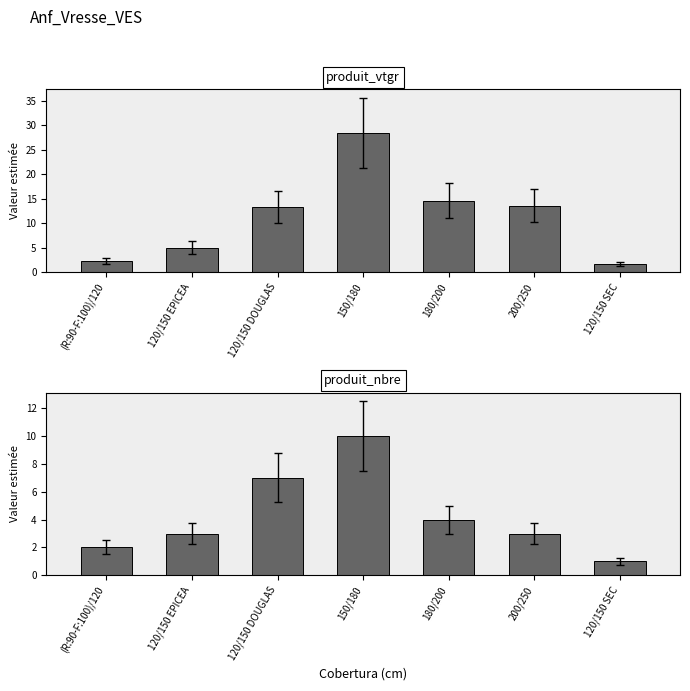

At which label does produit_vtgr first exceed 13?

120/150 DOUGLAS